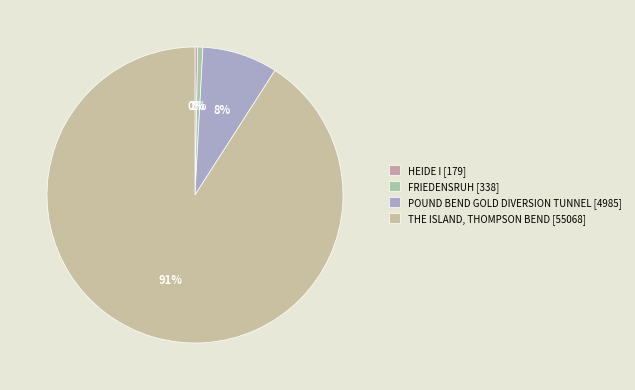

Which slice is the largest?

THE ISLAND, THOMPSON BEND